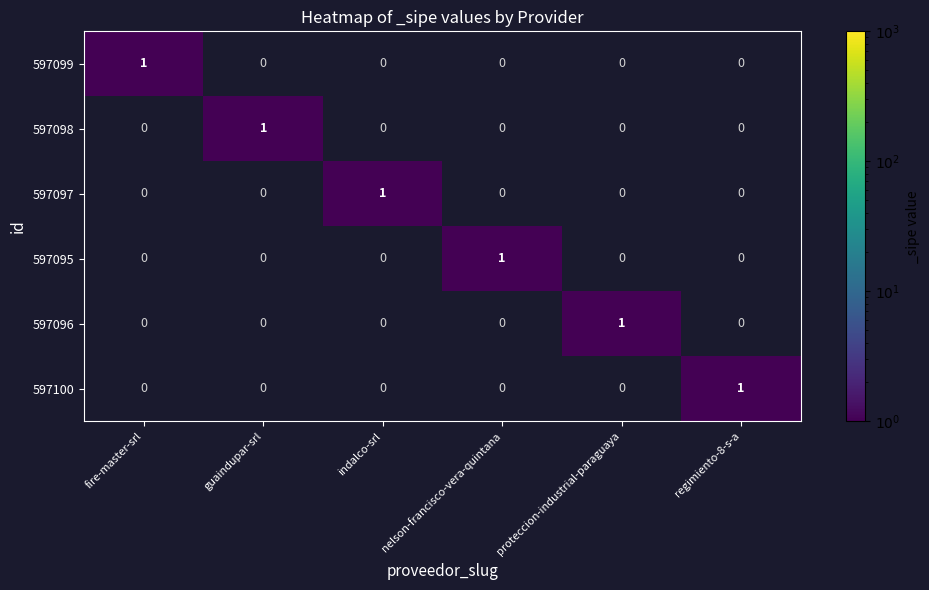

How many 597097 values are between 0 and 1?

6